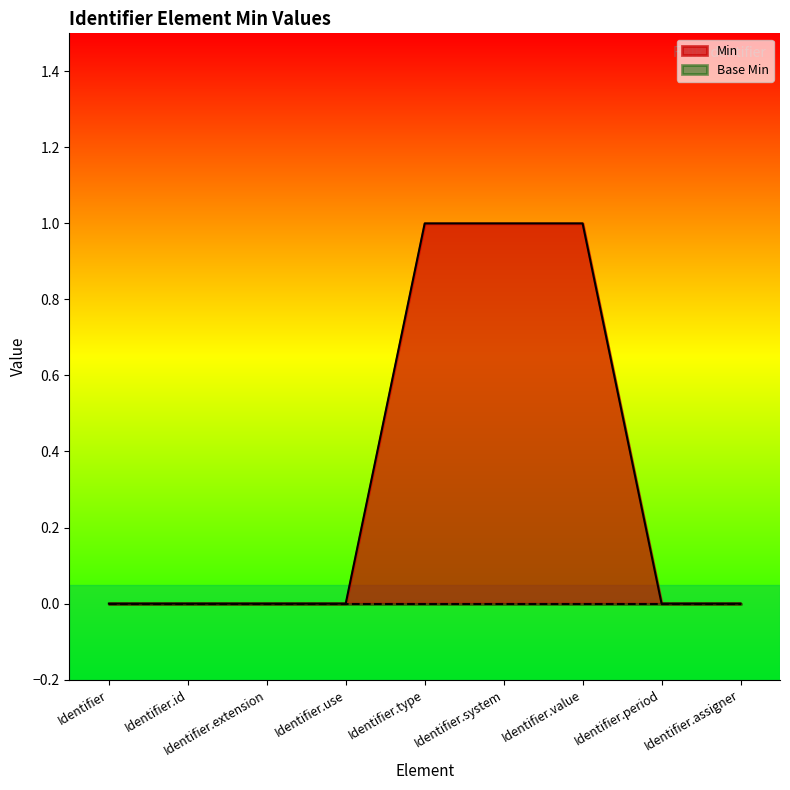

Where is the data nearest to the value 0?

Identifier